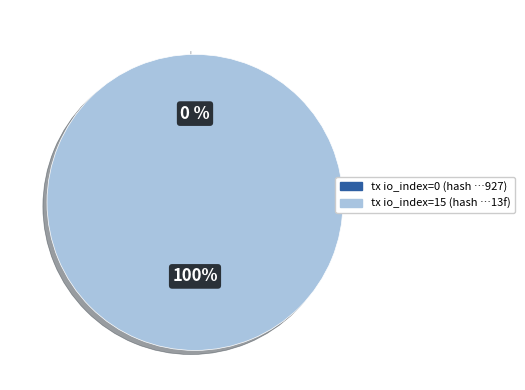

What percentage is the io_index=15 slice, to the nearest percent?

100%